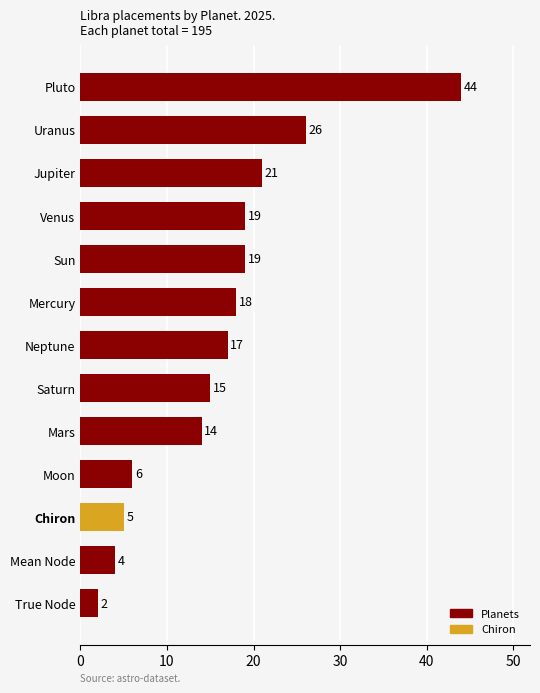

What is the greatest value displayed?

44